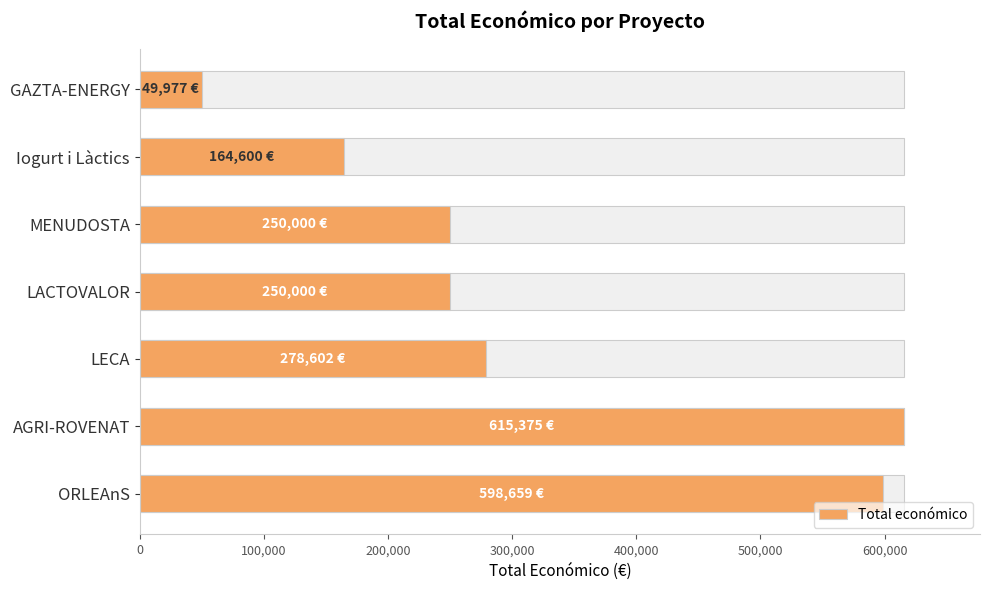

What is the value of the 4th bar from the left?

250000